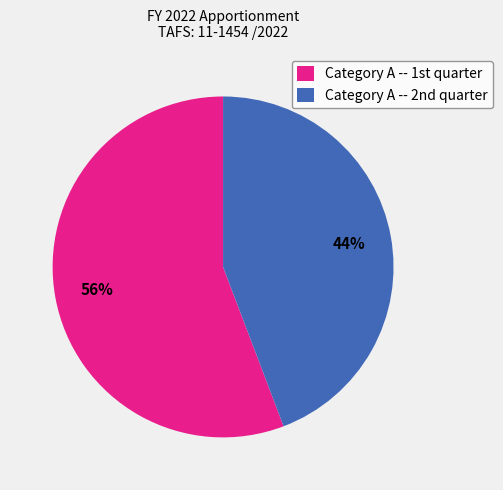

How many slices are in this pie chart?

2